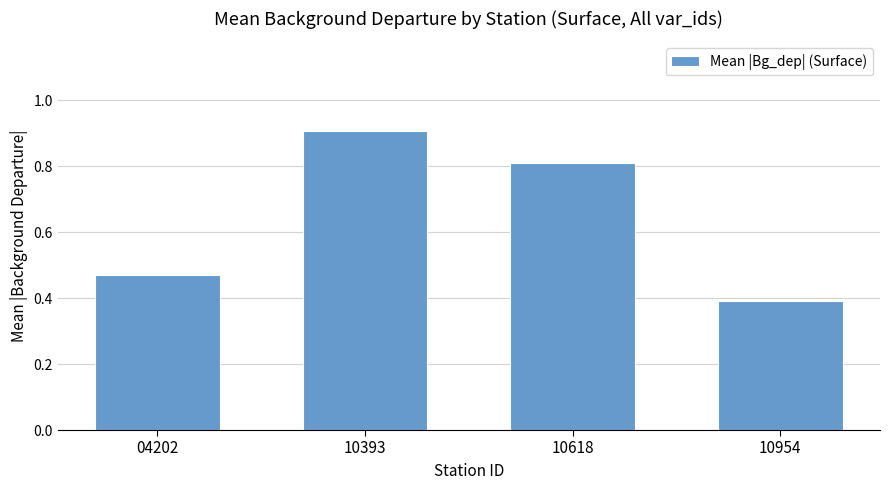

At which label is the value closest to 0?

10954